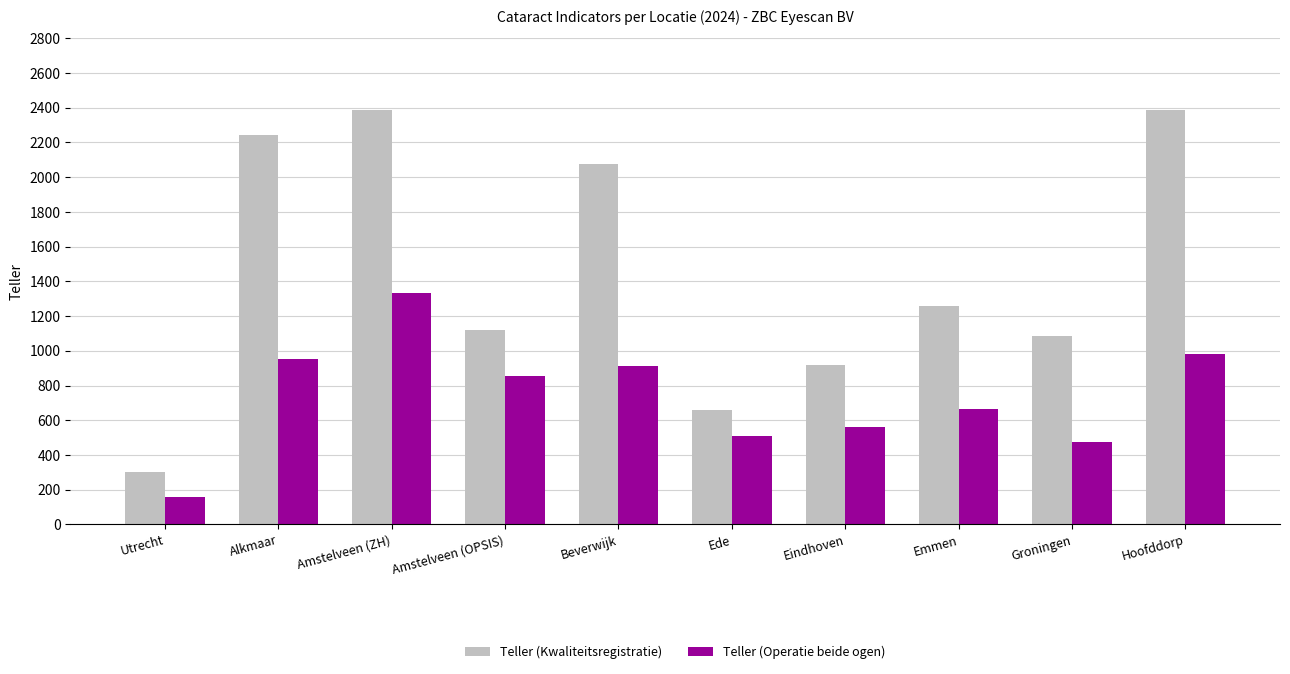

What is the difference between the Teller (Kwaliteitsregistratie) values at Groningen and Ede?

426